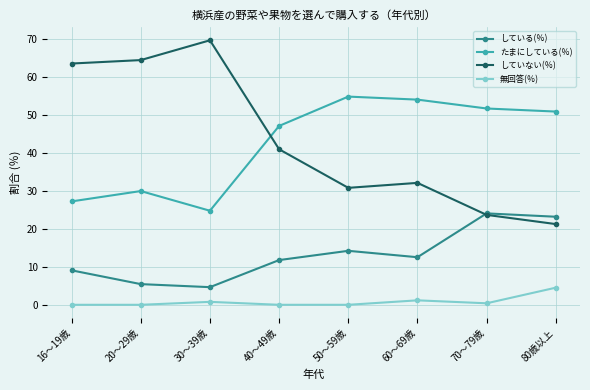

True or false: している(％) and 無回答(％) cross at least once.

False